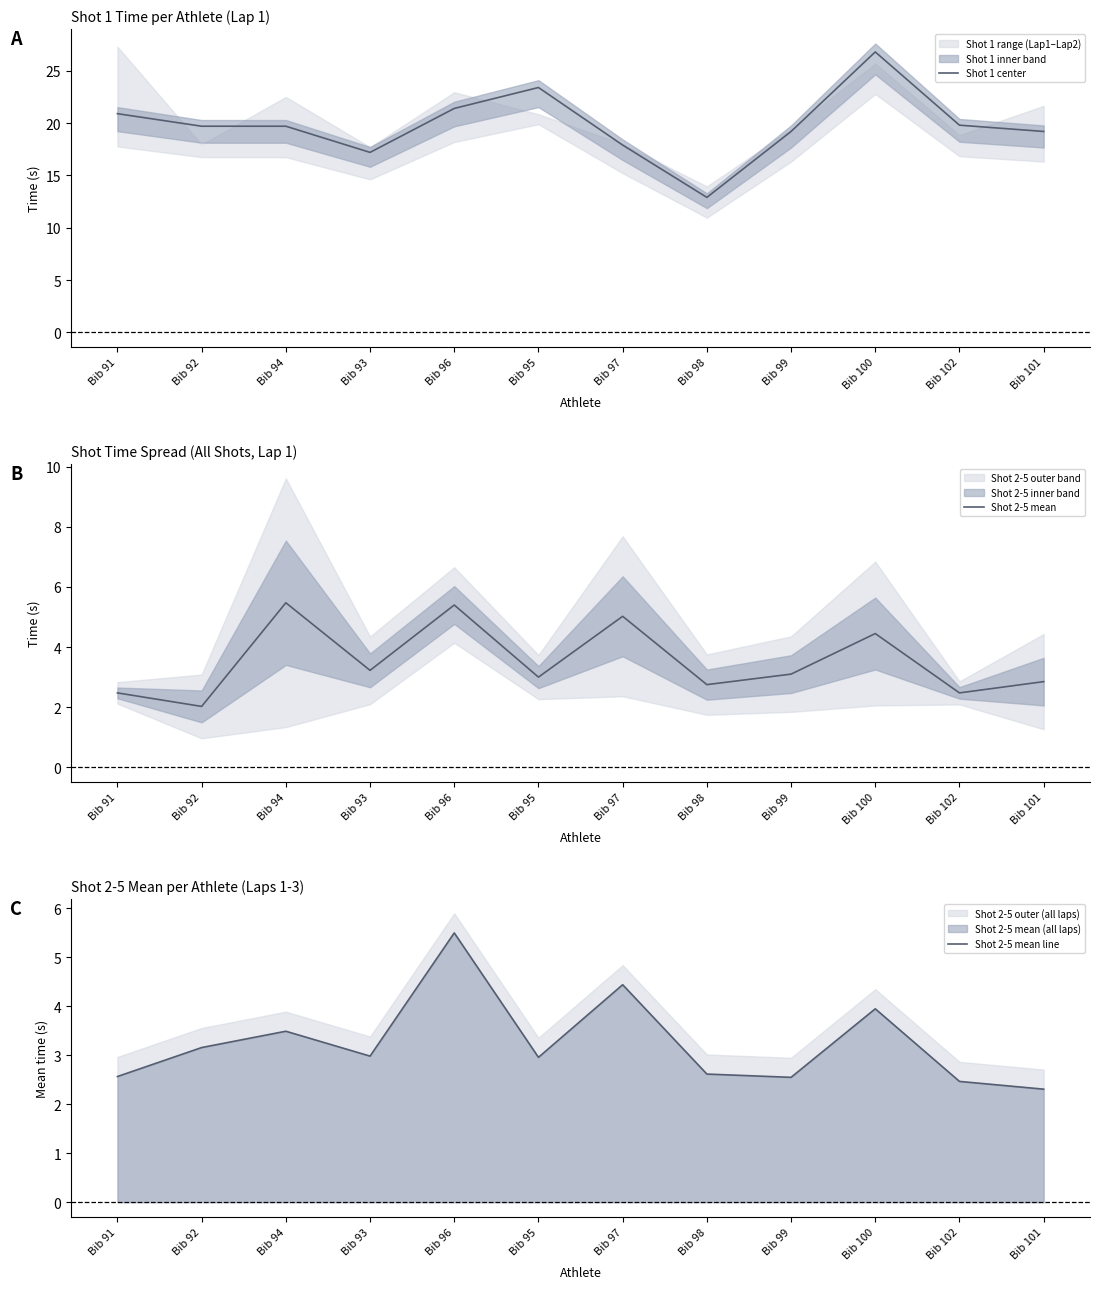

How many interior local valleys does the Shot 2-5 mean series have?

5